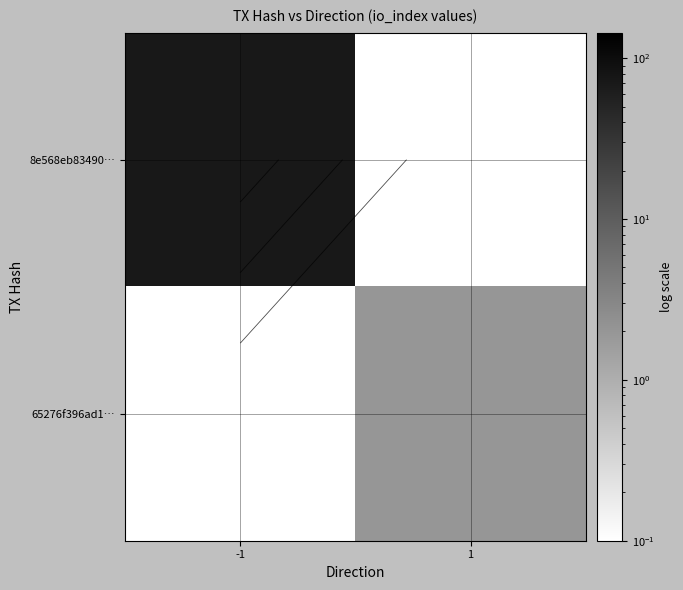

What is the sum of all 8e568eb83490… values?

72.0